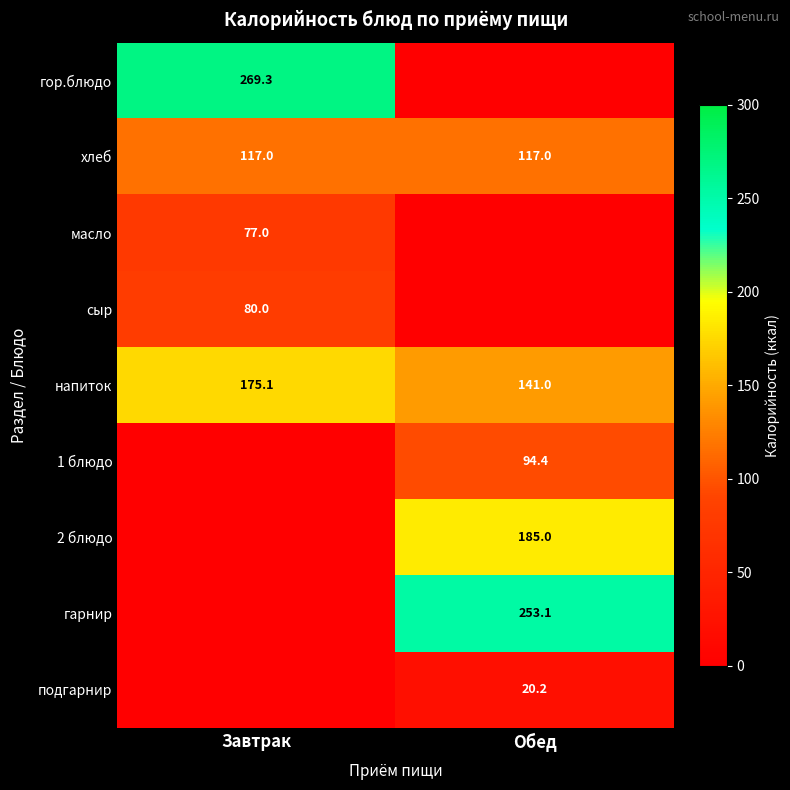

Rank the categories by напиток value from lowest to highest.

Обед, Завтрак